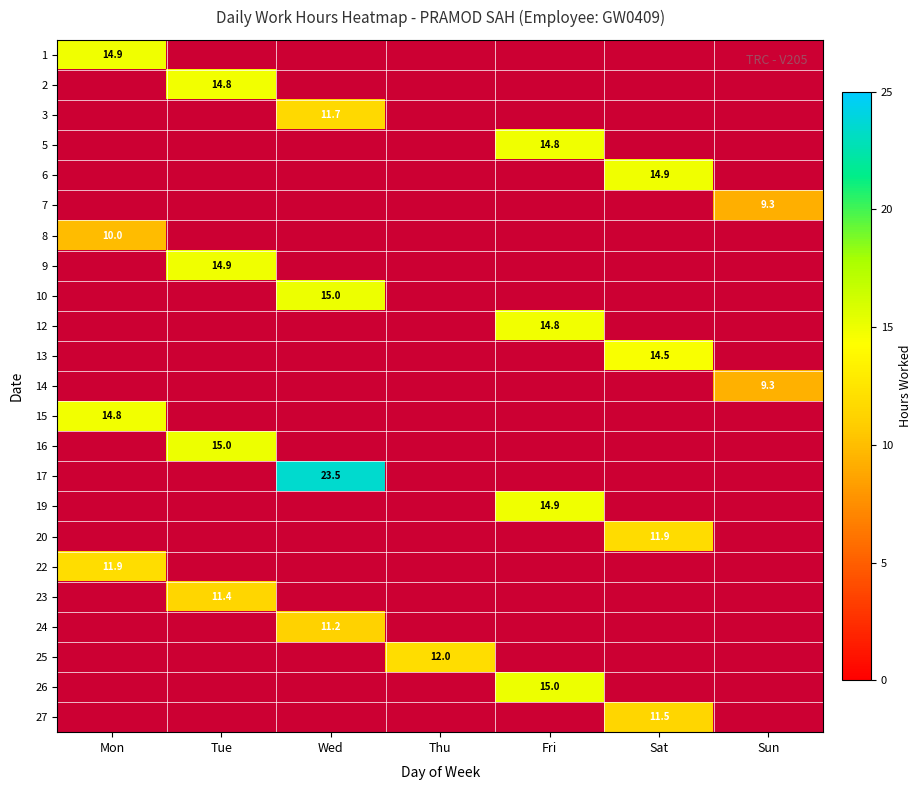

How many values in 7 are above zero?

1